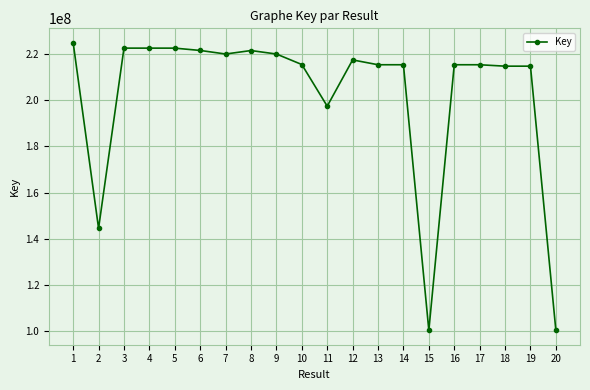

What is the difference between the maximum and minimum values?

124435343